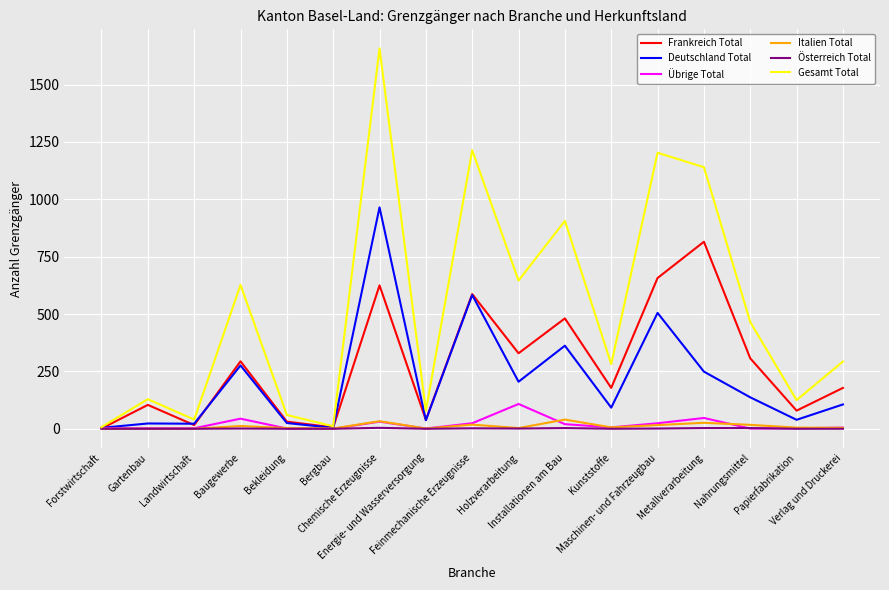

How many lines are shown in the chart?

6